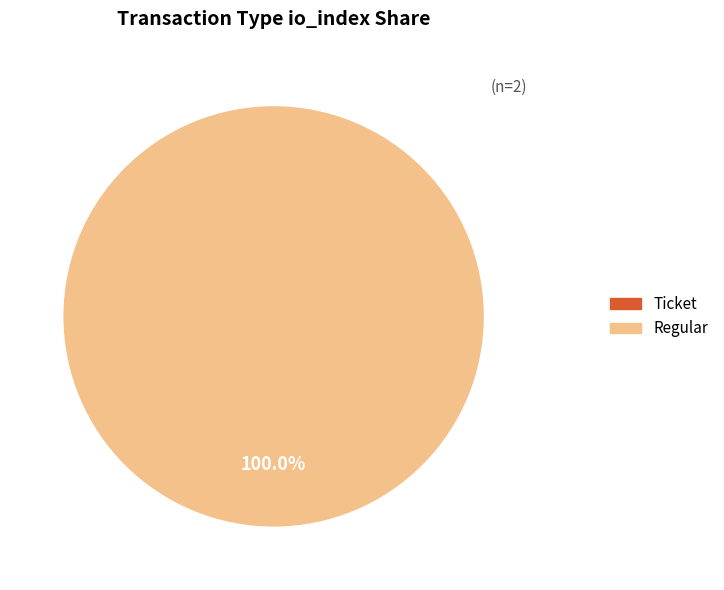

Rank the categories by value from highest to lowest.

Regular, Ticket